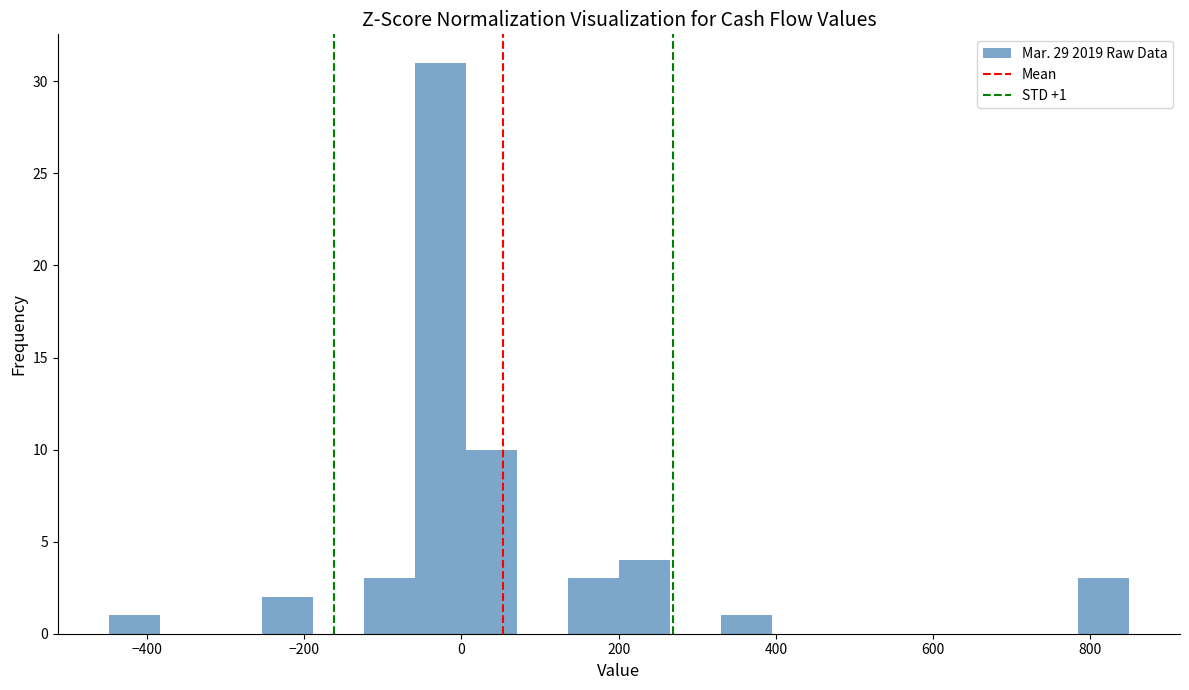

Read against the x-axis, roughly where is the centre of the tallest bar?

-20